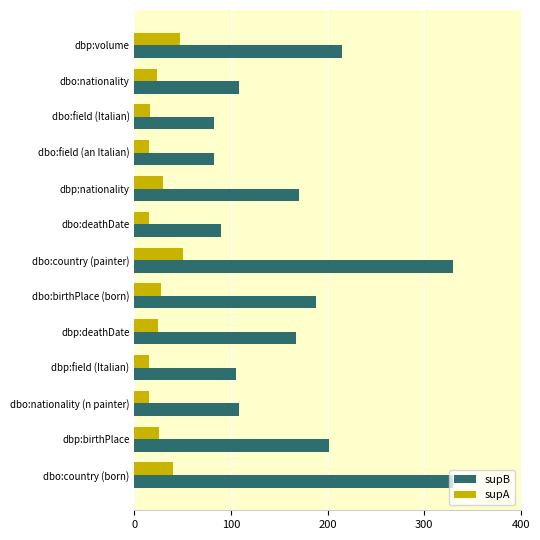

List the series in order of their overall mean, lowest first.

supA, supB